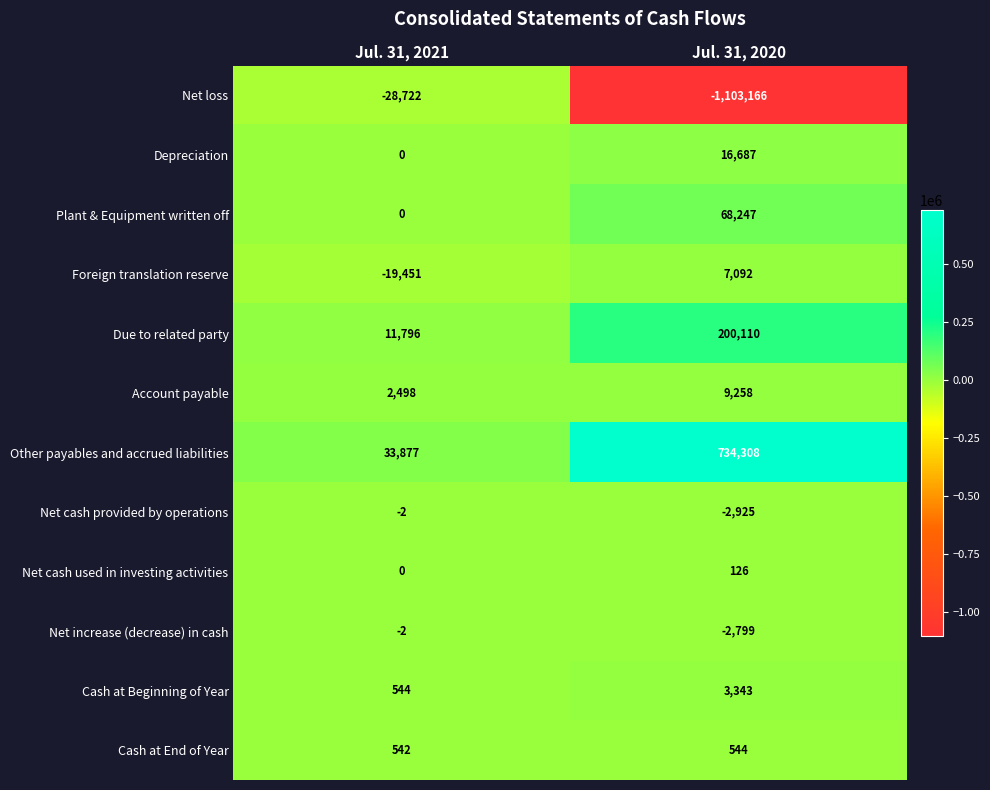

What is the difference between the Net increase (decrease) in cash values at Jul. 31, 2021 and Jul. 31, 2020?

2797